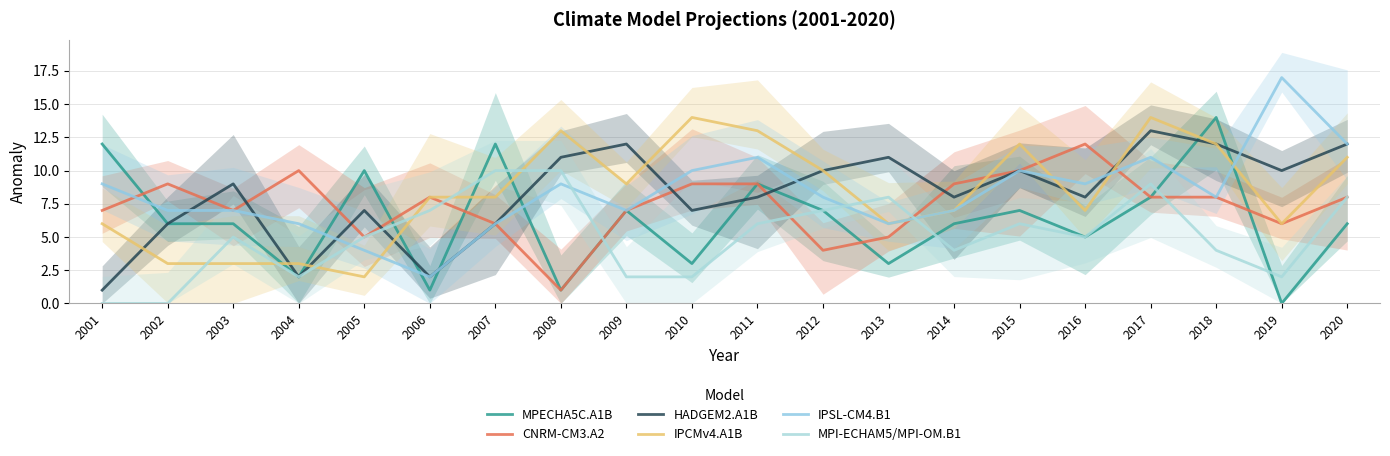

At 2015, list the series in order from smallest to largest.

MPI-ECHAM5/MPI-OM.B1, MPECHA5C.A1B, CNRM-CM3.A2, HADGEM2.A1B, IPSL-CM4.B1, IPCMv4.A1B